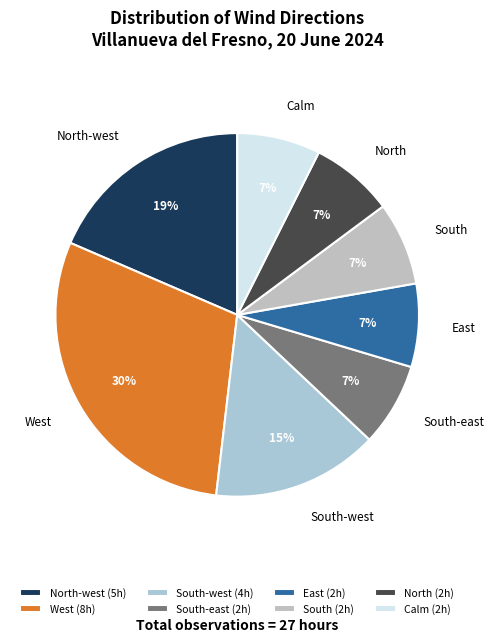

Combined, do South and South-west account for over 50%?

No